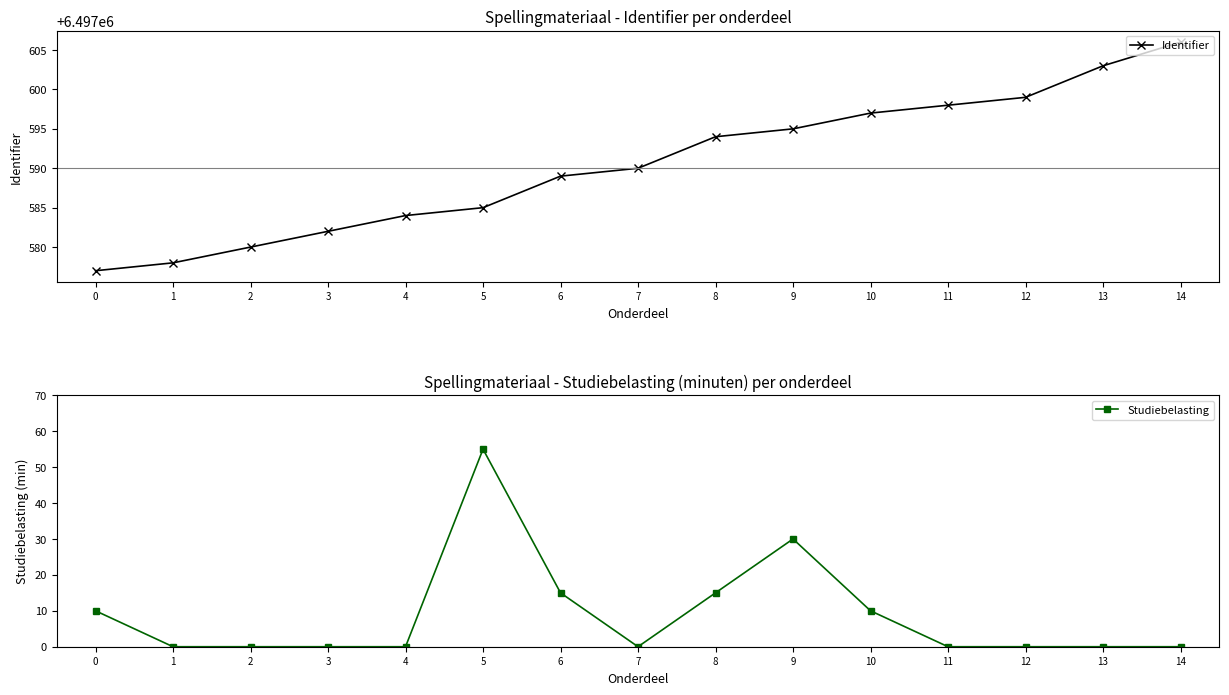

How many series are shown in this chart?

2